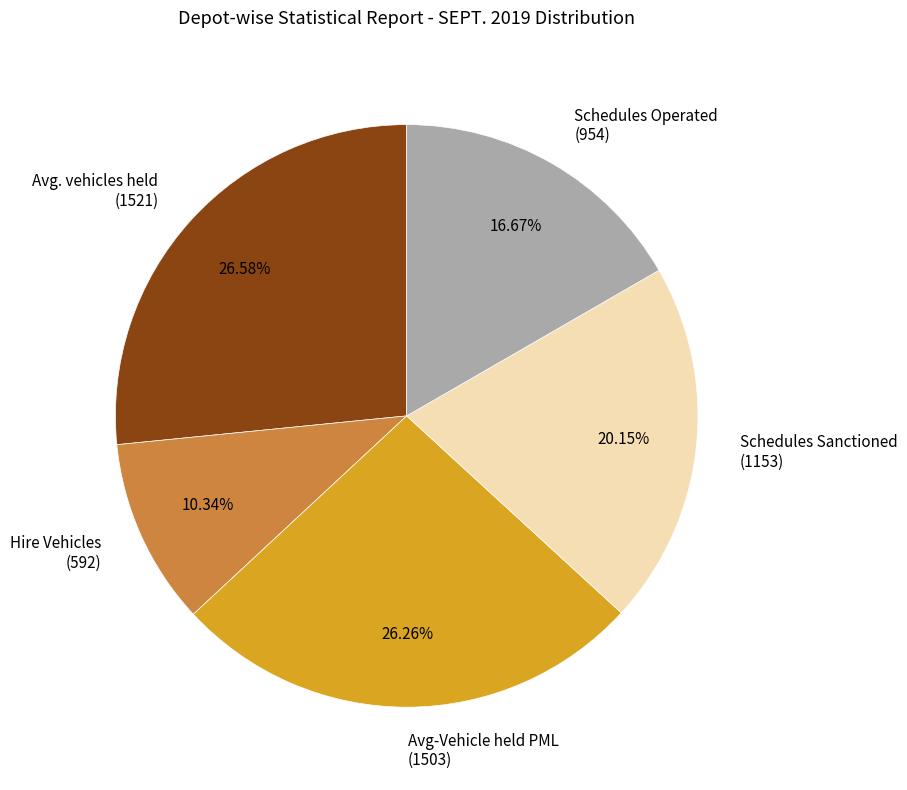

Which has a higher value, Schedules Operated (954) or Avg-Vehicle held PML (1503)?

Avg-Vehicle held PML (1503)